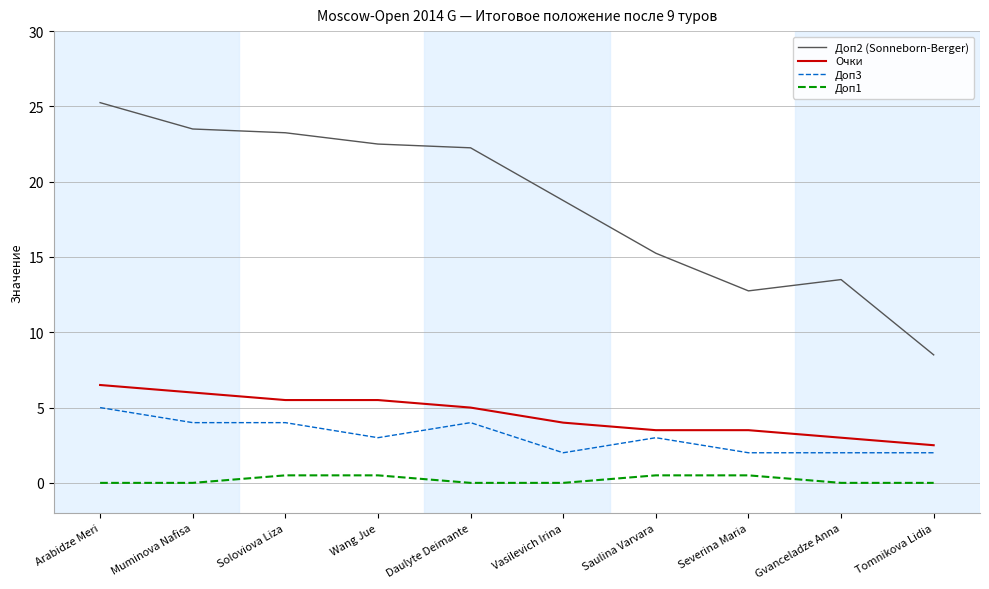

How many lines are shown in the chart?

4